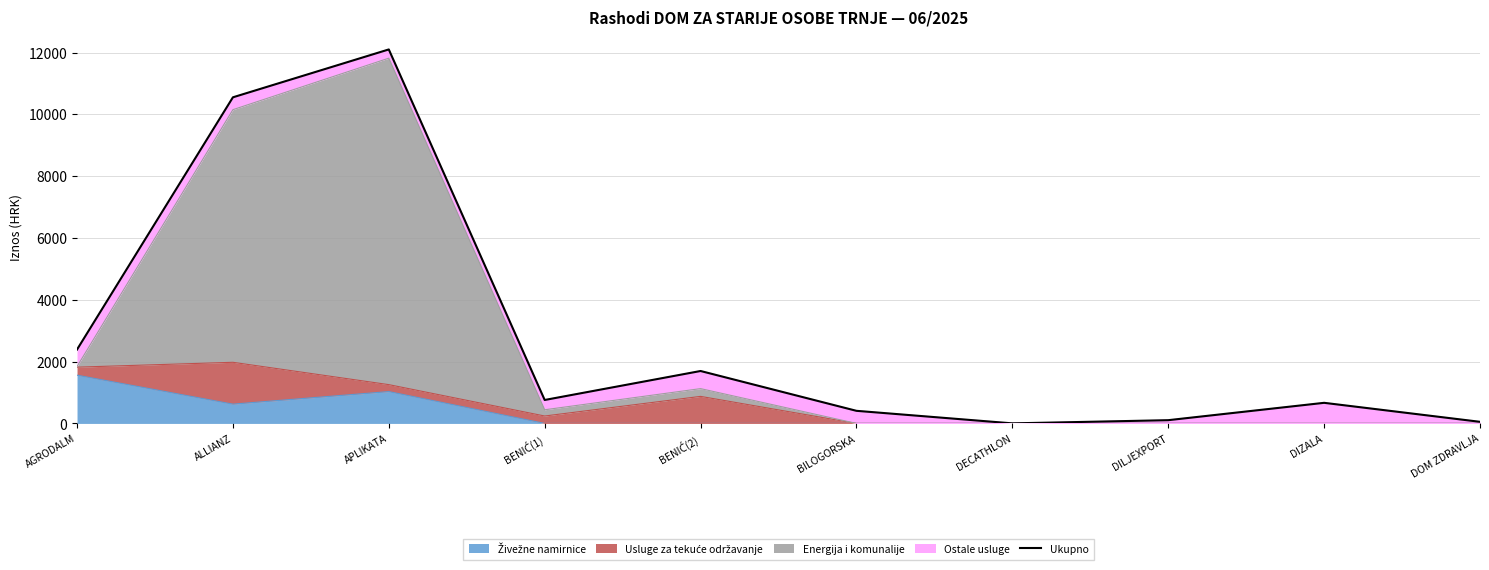

What is the average value?

2873.3